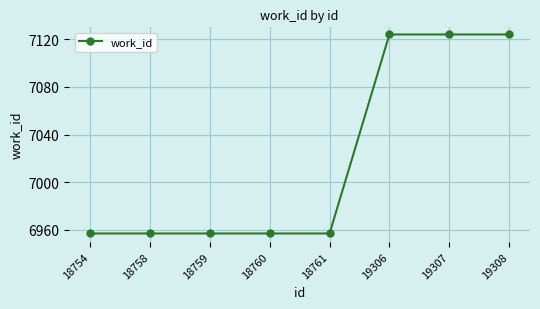

The value at 18760 is 4376. True or false?

False